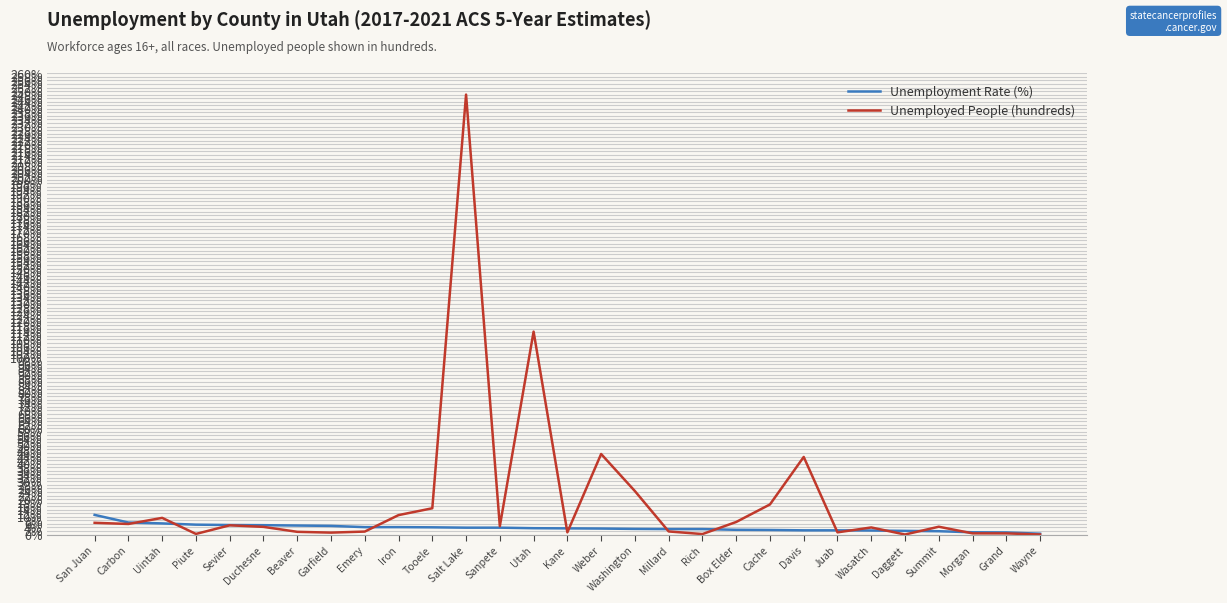

List the series in order of their overall mean, lowest first.

Unemployment Rate (%), Unemployed People (hundreds)